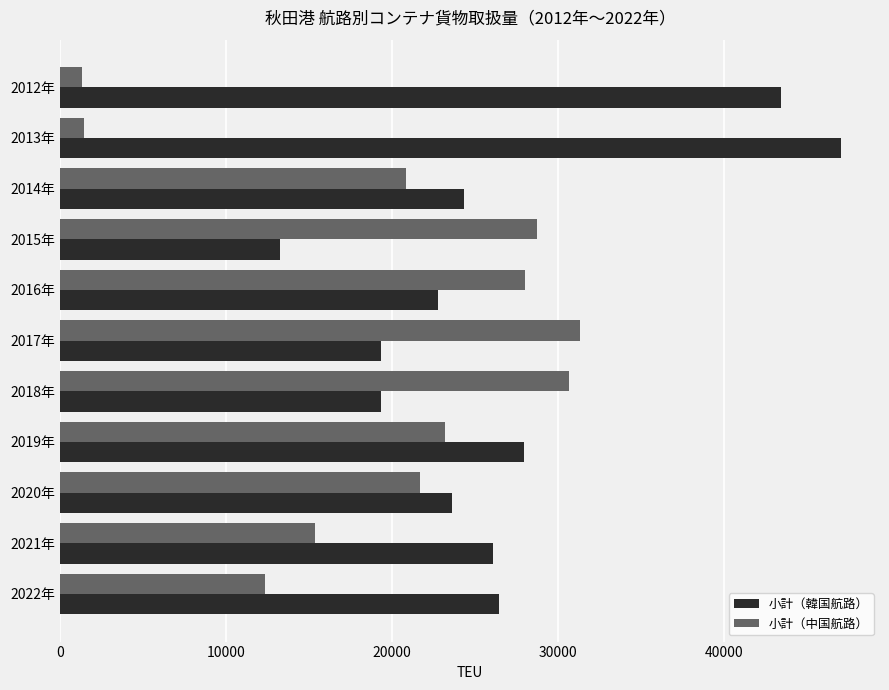

What is the difference between the maximum and minimum values in the 小計（中国航路） series?

30004